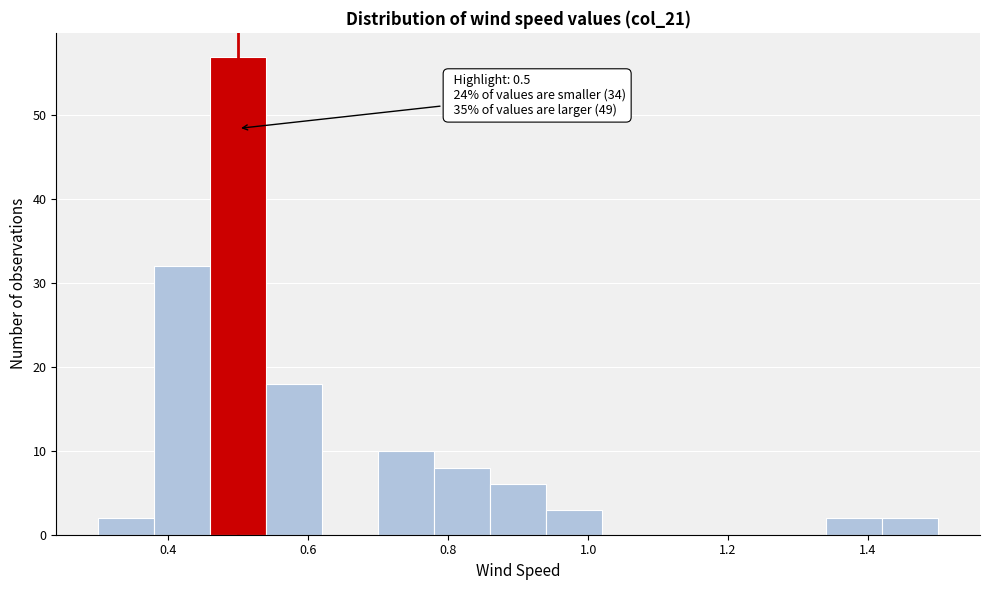

Which range on the x-axis has the tallest bar?

0.46 to 0.54